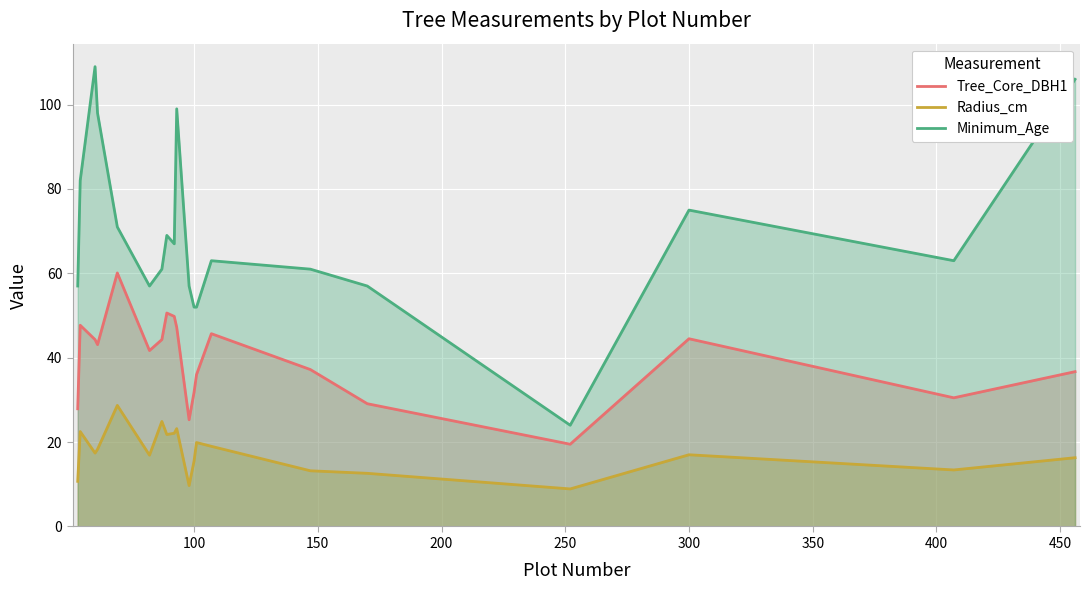

Which series has the largest total across all categories?

Minimum_Age